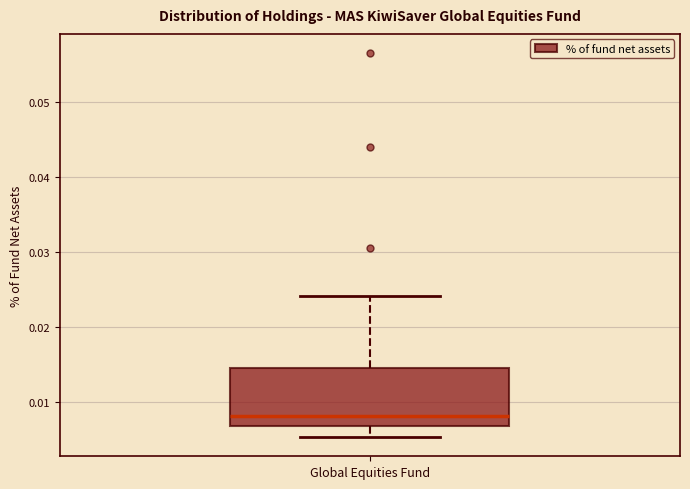

Transcribe this box plot: give where the median line is, the range the box spans, and where the two whiskers end, as read against the y-axis. The values are not printed on the chart, so give them approximately, as read against the axis.

median 0.008, box 0.007 to 0.015, whiskers 0.005 to 0.024